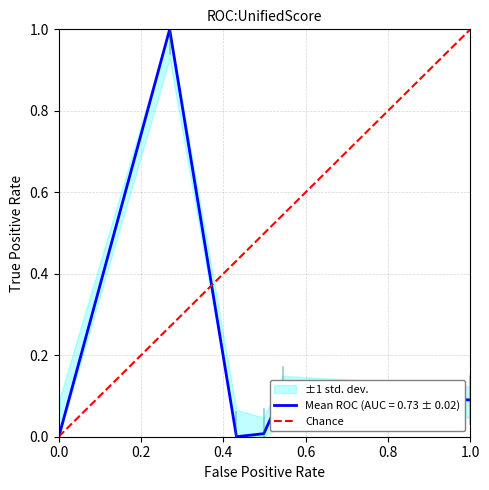

How many values are above zero?

1